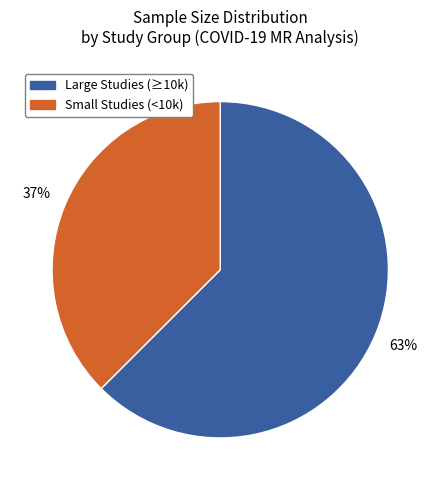

How many slices are in this pie chart?

2